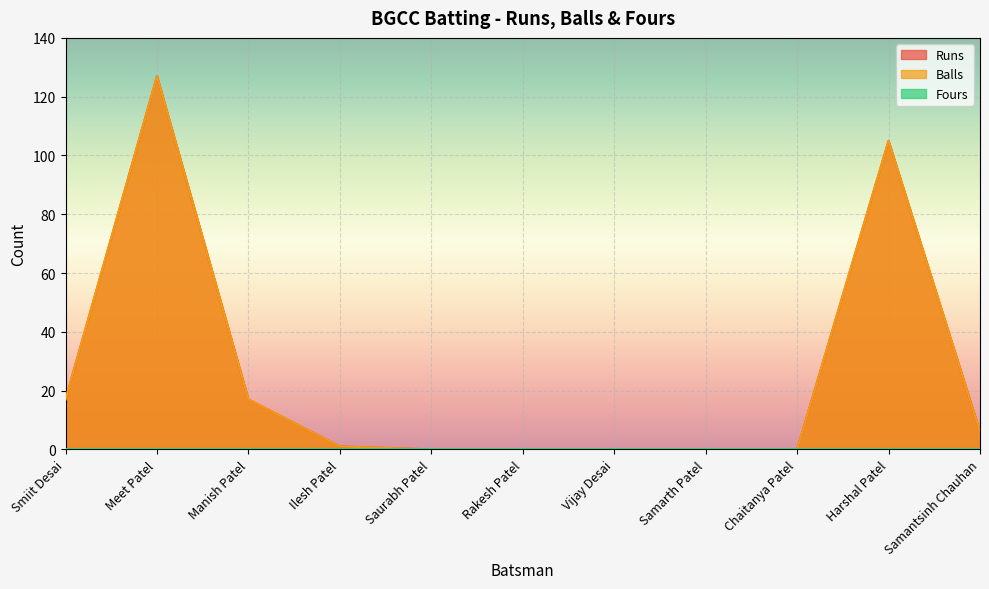

What is the total value across all series at Harshal Patel?

210